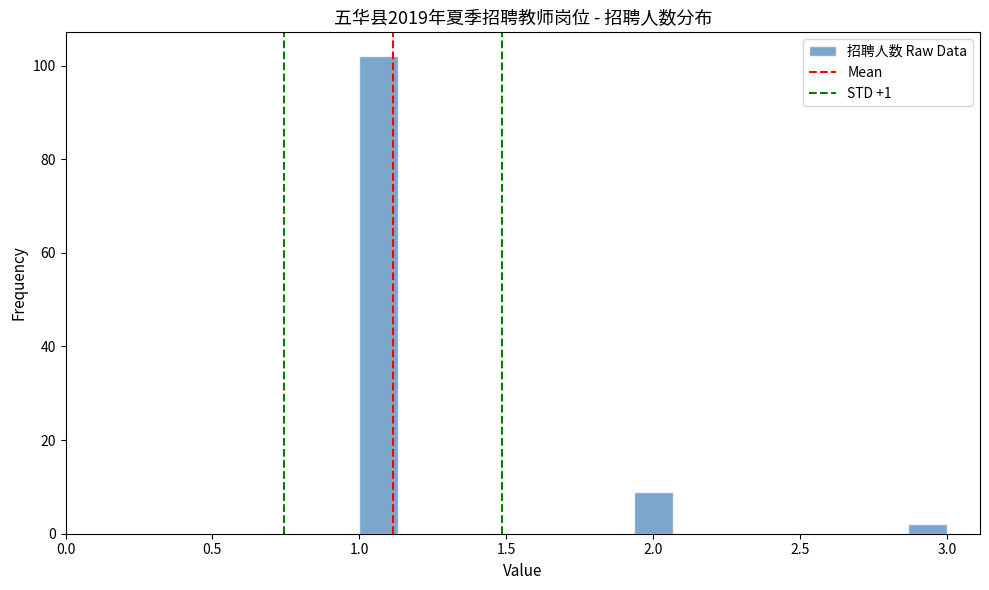

Around what value on the x-axis is the tallest bar? Give the approximate position of its centre, as read against the axis.

1.05